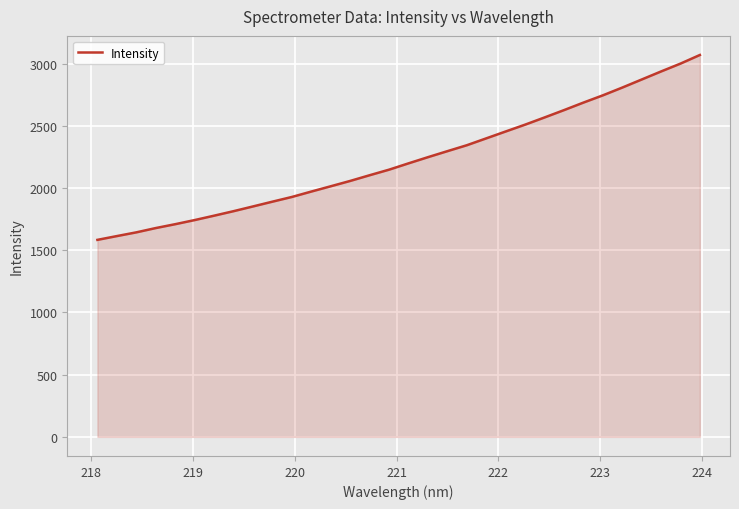

What is the greatest value displayed?

3069.2